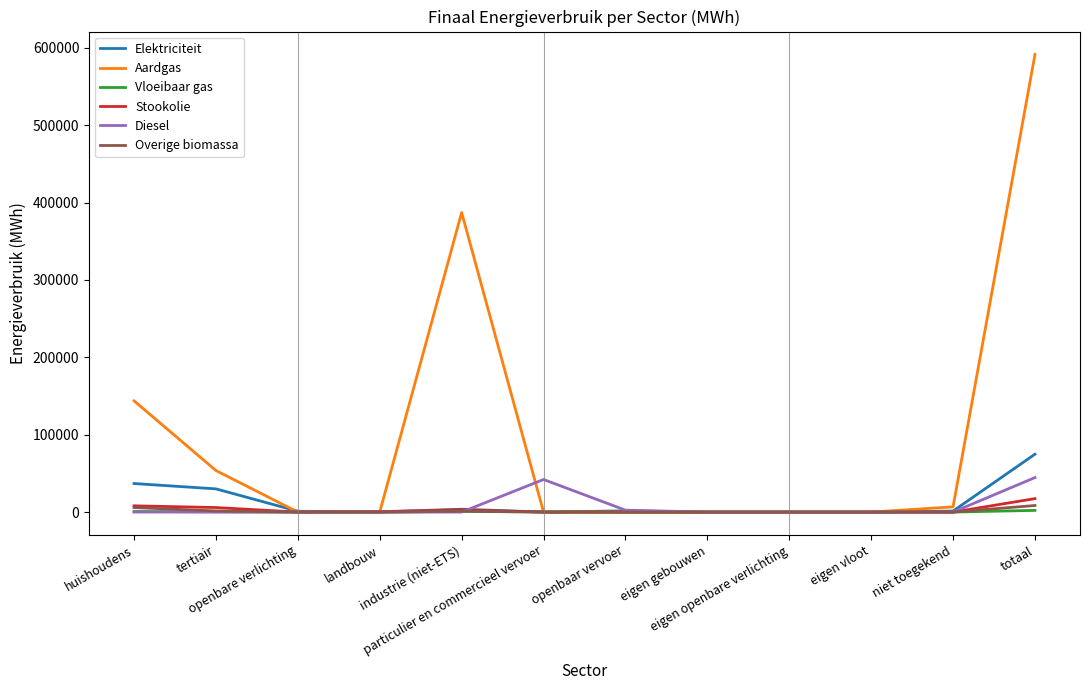

What are all the series names shown in the legend?

Elektriciteit, Aardgas, Vloeibaar gas, Stookolie, Diesel, Overige biomassa